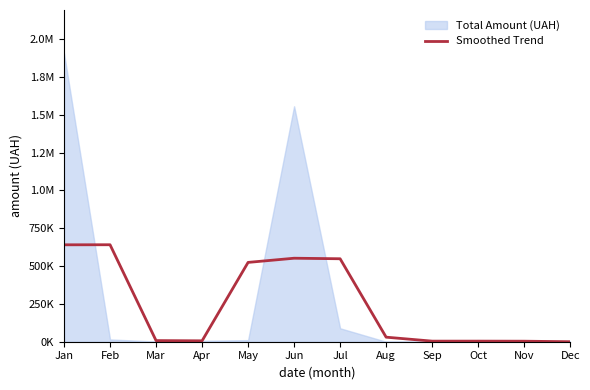

At which label is the value closest to 320525?

May